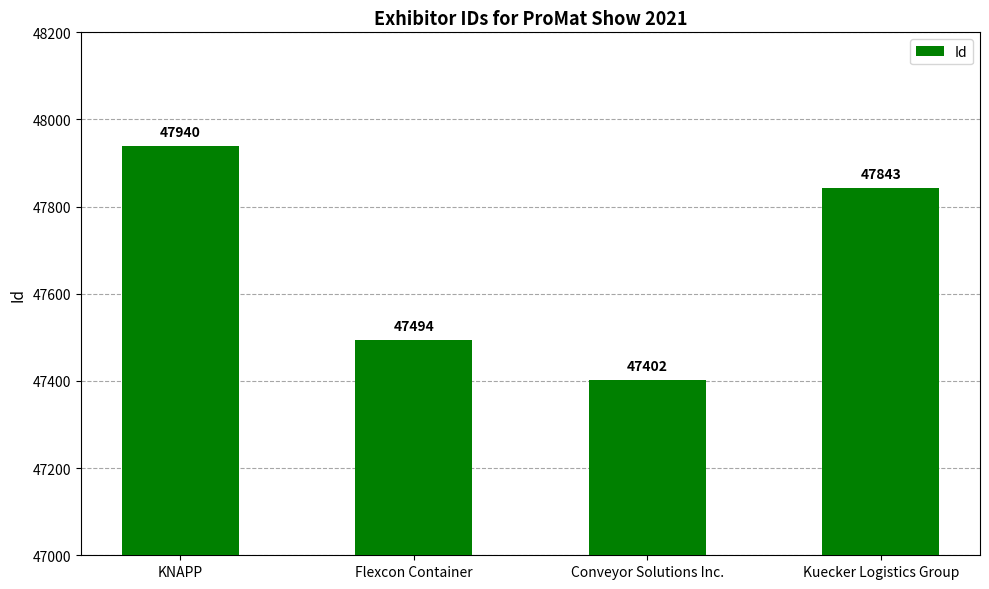

Where does the data first go above 47843?

KNAPP